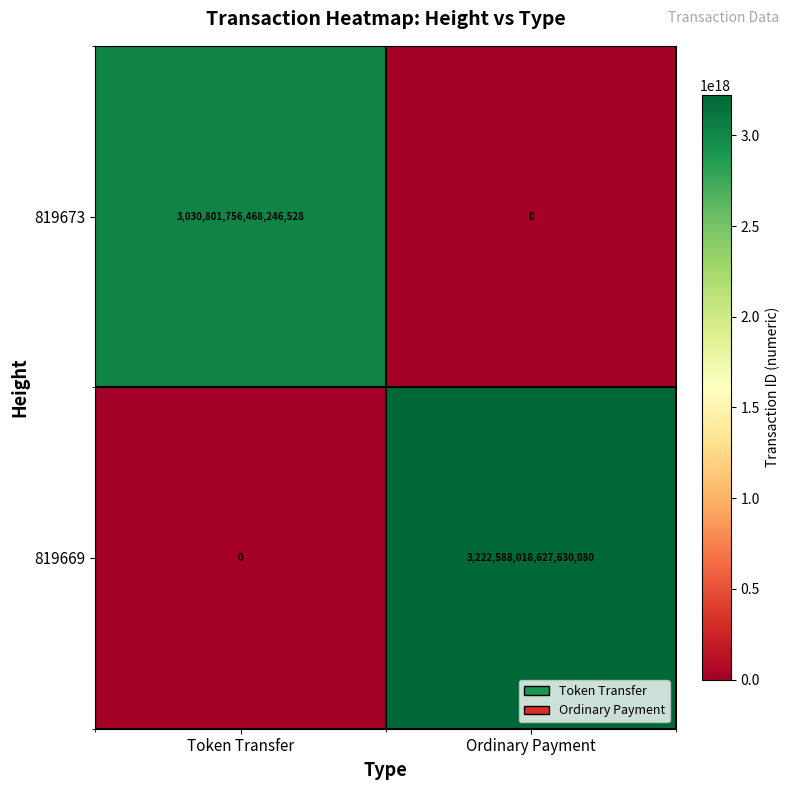

The 819669 series shows 4245923329769476608 at Ordinary Payment. True or false?

False